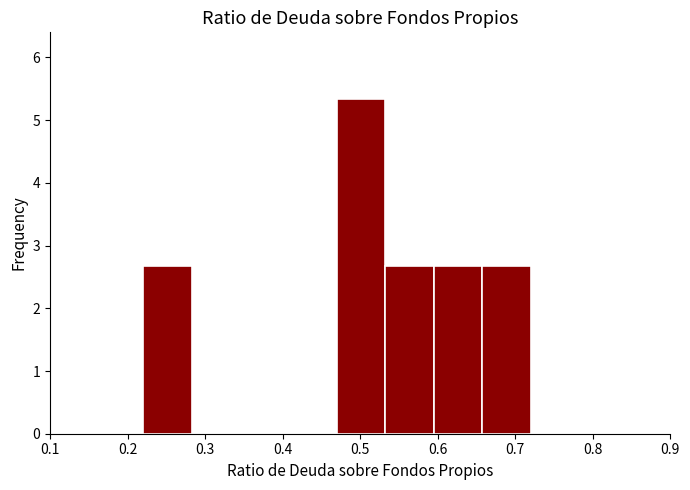

Reading left to right, transcribe this chart: for each bar, give the range it covers on the x-axis and its height. Neither the bar edges nor the heights are printed on the chart, so give them approximately, as read against the axes.

0.22 to 0.28: 2.7
0.28 to 0.35: 0
0.35 to 0.41: 0
0.41 to 0.47: 0
0.47 to 0.53: 5.3
0.53 to 0.60: 2.7
0.60 to 0.66: 2.7
0.66 to 0.72: 2.7